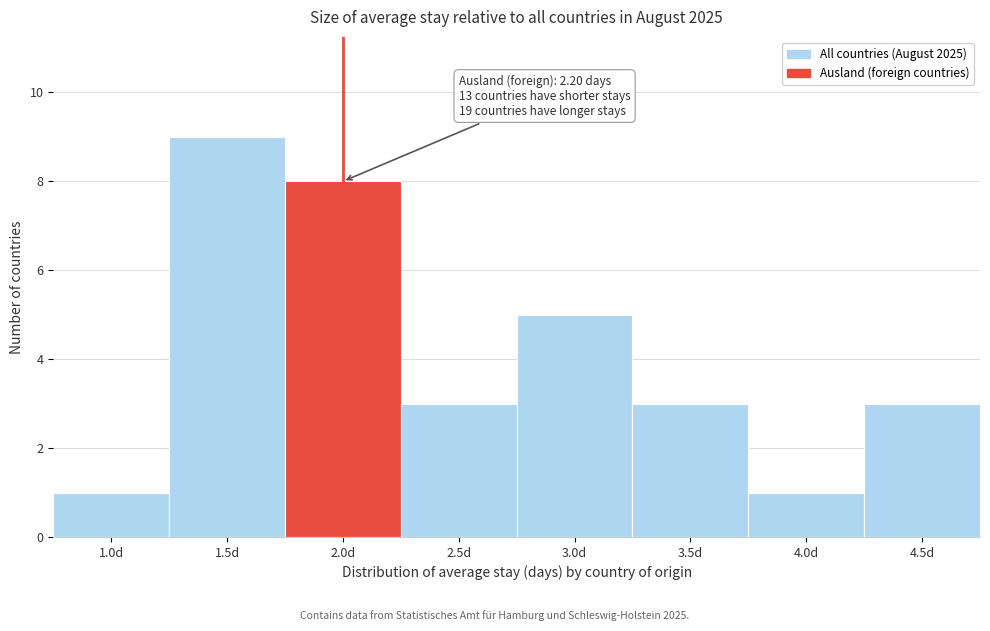

Reading left to right, extract all data points from this chart.

1.0d=1	1.5d=9	2.0d=8	2.5d=3	3.0d=5	3.5d=3	4.0d=1	4.5d=3